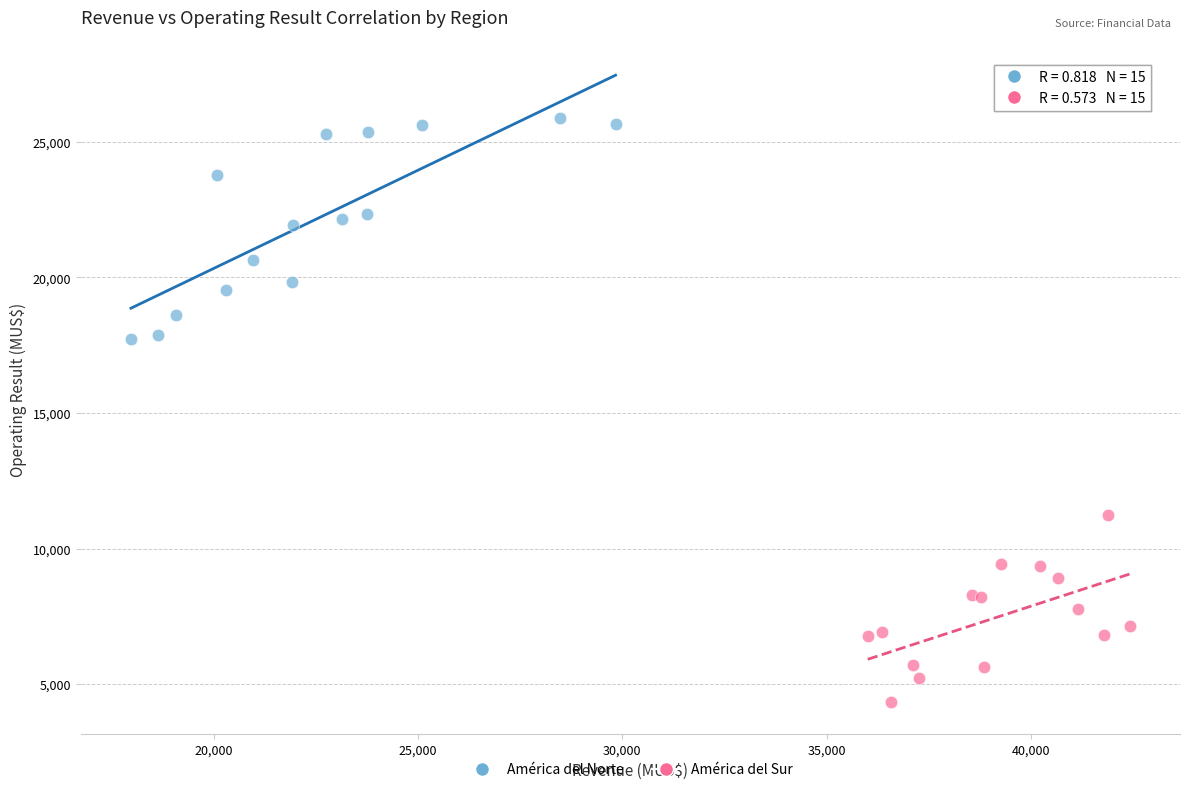

Which series reaches the maximum Y coordinate?

América del Norte